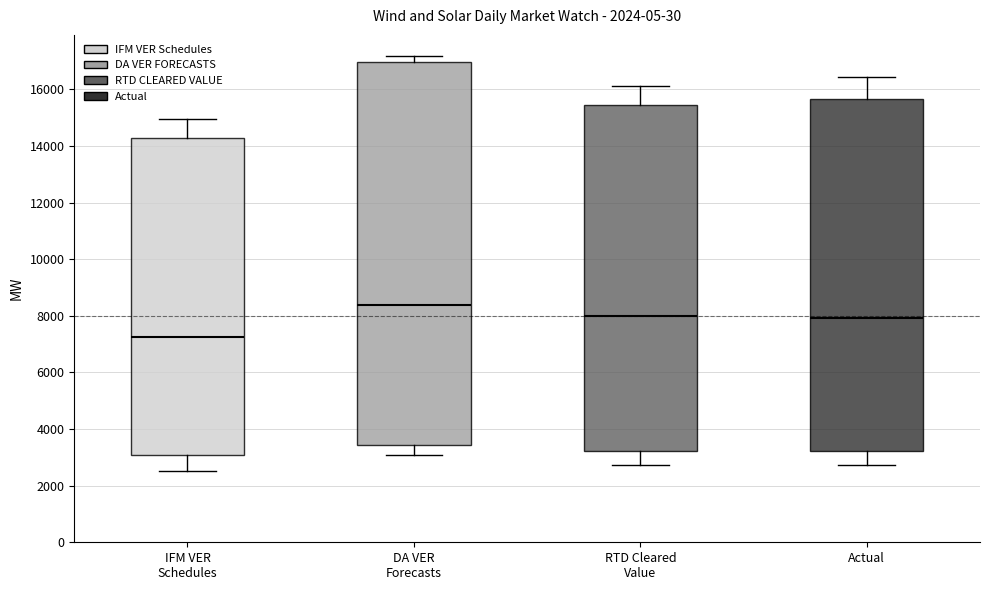

Where does the median line of the box for Actual sit on the y-axis? The values are not printed on the chart, so give them approximately, as read against the axis.

8000